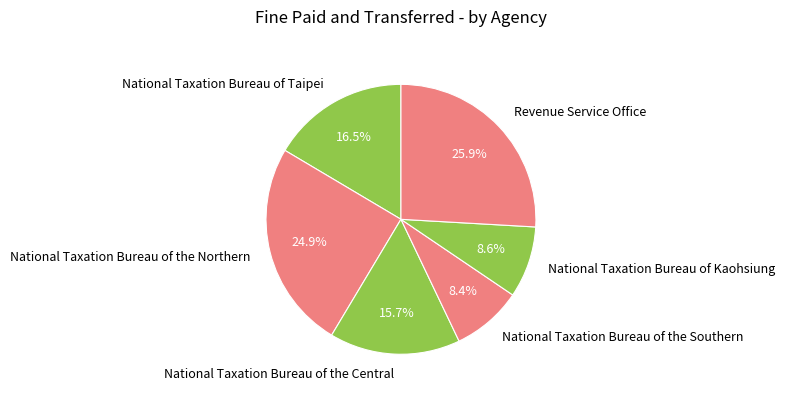

Which slice is the largest?

Revenue Service Office